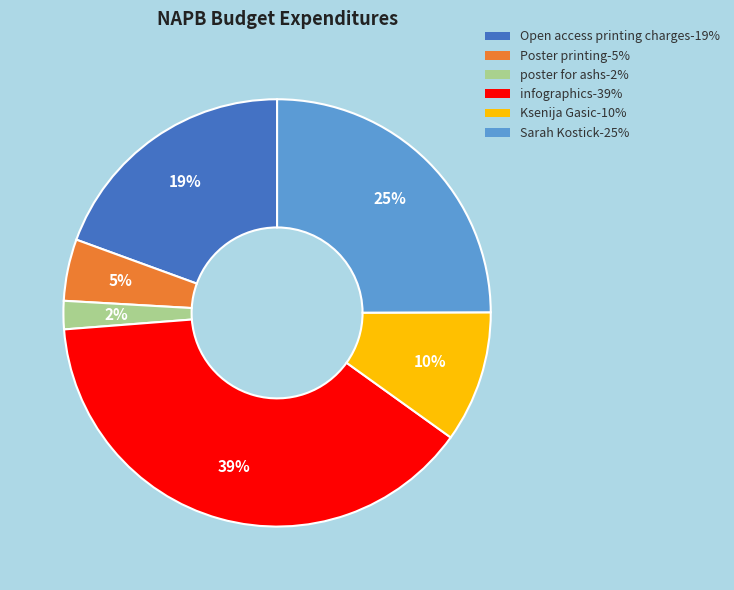

Between Sarah Kostick and poster for ashs, which is larger?

Sarah Kostick